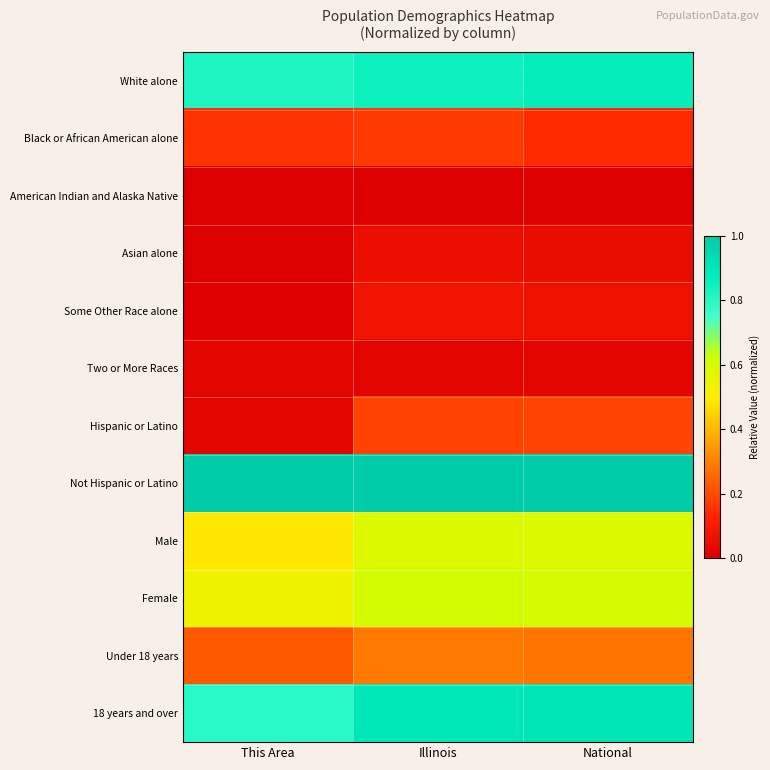

Rank the series at This Area from highest to lowest value.

Not Hispanic or Latino, White alone, 18 years and over, Female, Male, Under 18 years, Black or African American alone, Hispanic or Latino, Two or More Races, Some Other Race alone, Asian alone, American Indian and Alaska Native